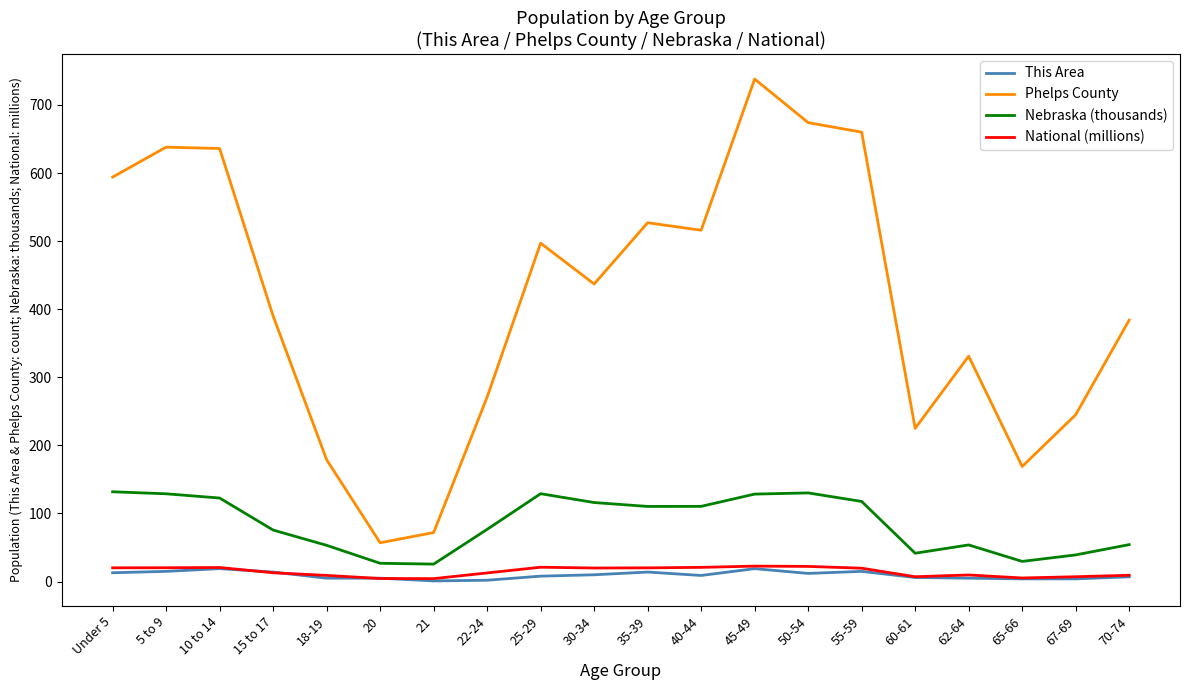

Rank the series at 22-24 from highest to lowest value.

Phelps County, Nebraska (thousands), National (millions), This Area